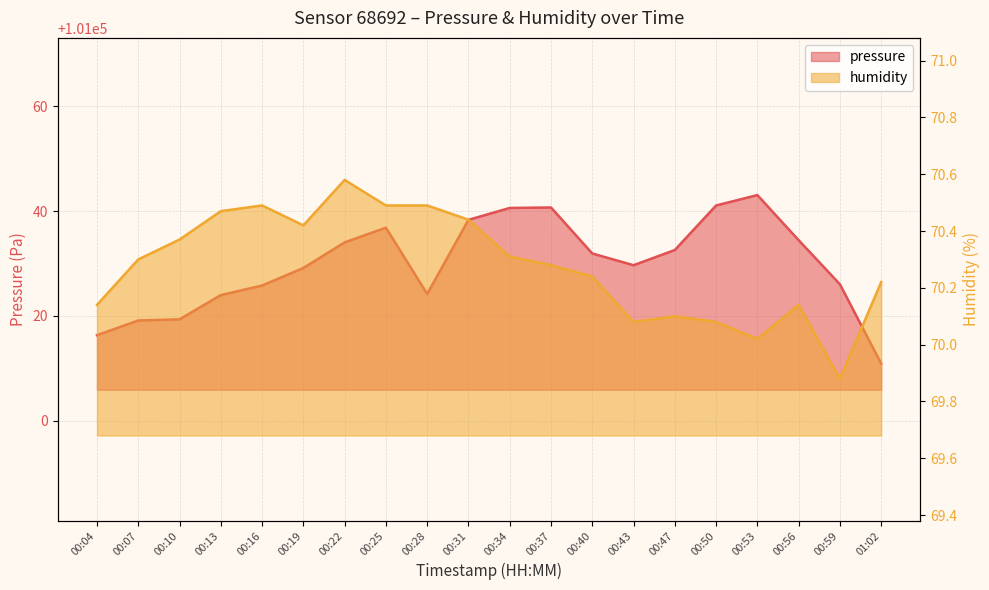

Which category has the lowest value in the humidity series?

00:59